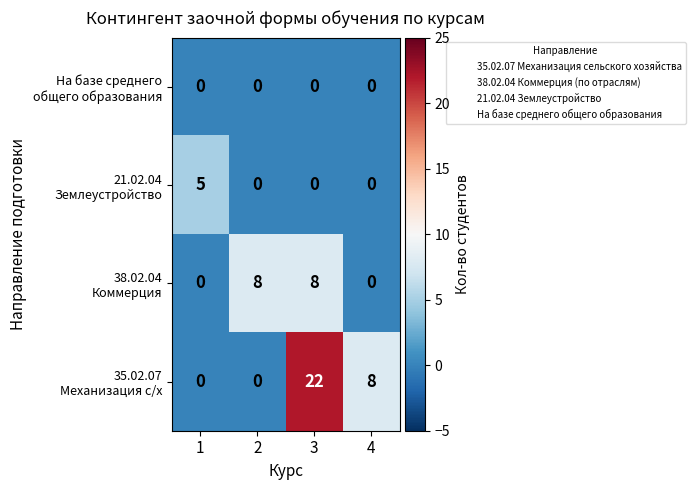

What is the spread (max minus min) of values at 4?

8